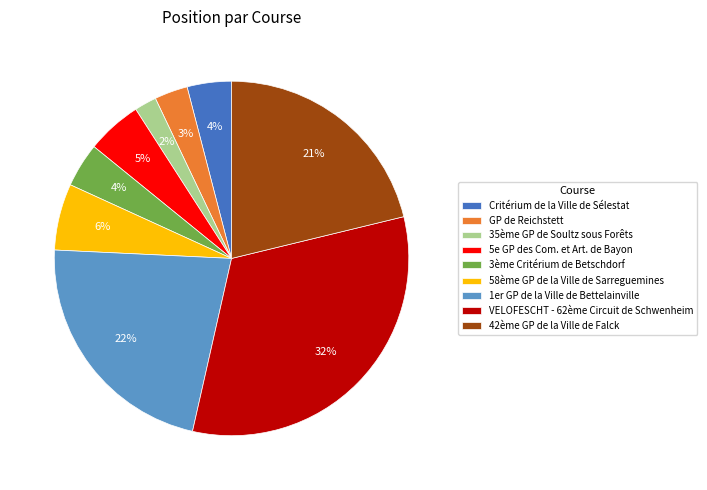

Do 42ème GP de la Ville de Falck and 5e GP des Com. et Art. de Bayon together represent more than half of the pie?

No